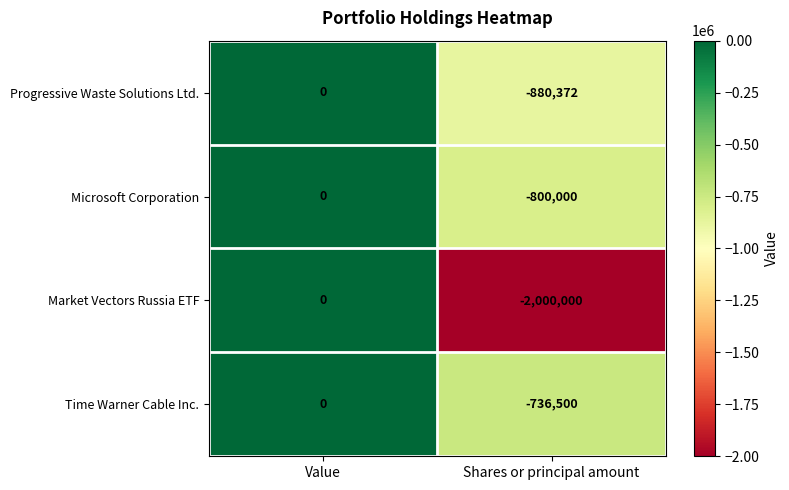

Which series has the largest range (max minus min)?

Market Vectors Russia ETF